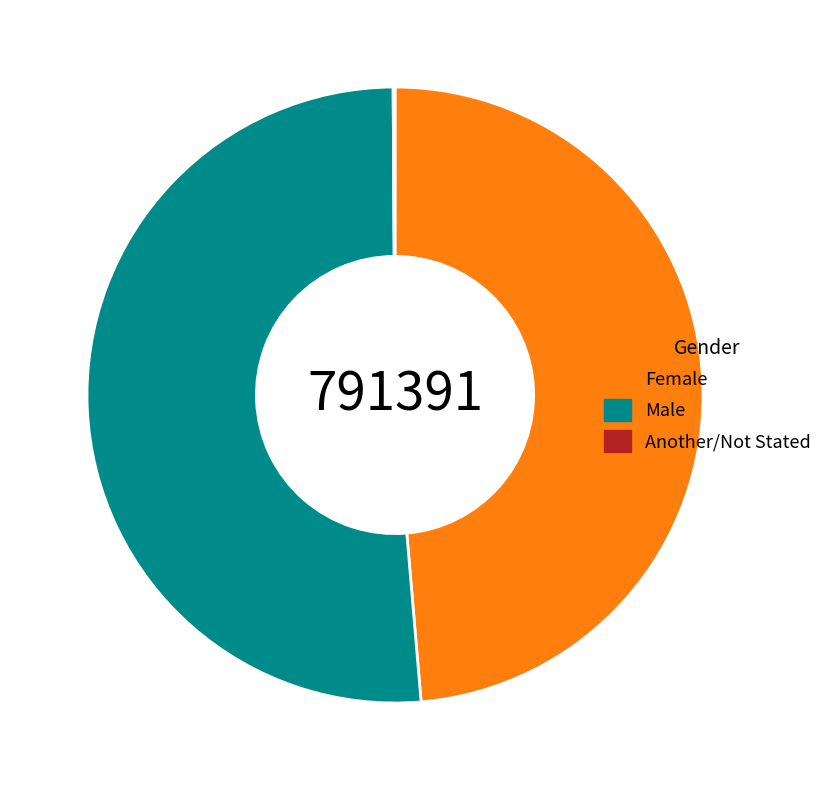

What is the largest slice in the pie chart?

Male